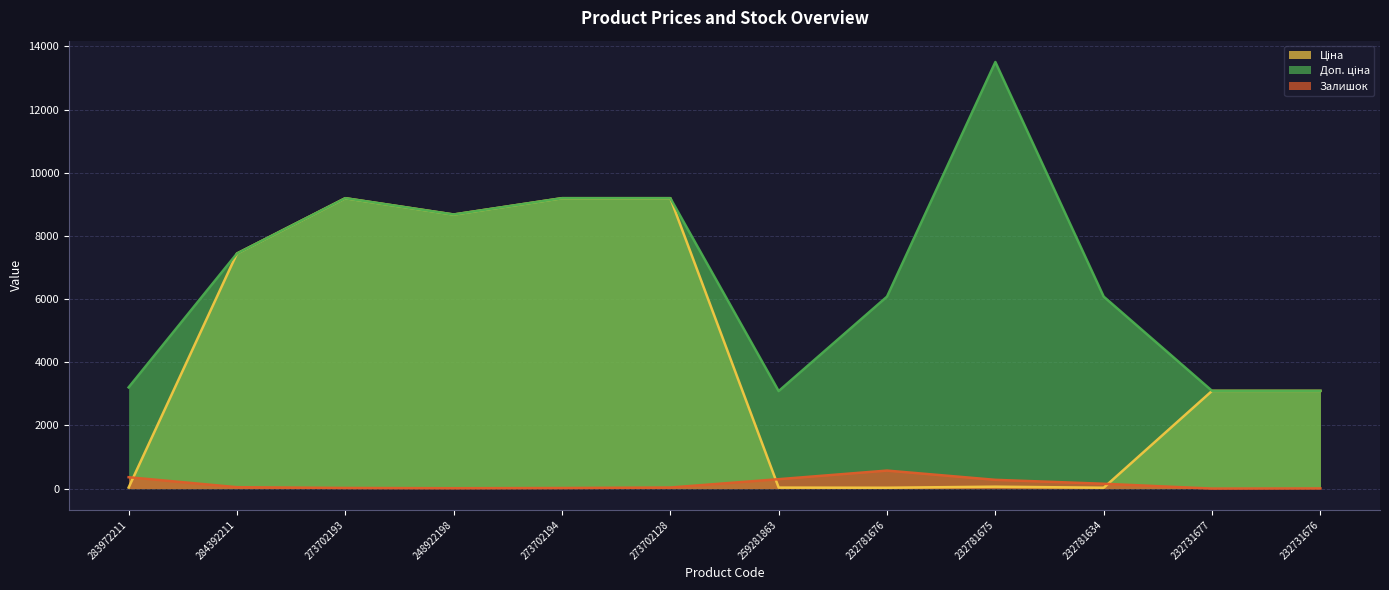

Reading left to right, list all the values displayed in this chart.

Ціна: 283972211=32.0	284392211=7444.6	273702193=9196.3	248922198=8679.5	273702194=9196.3	273702128=9196.3	259281863=30.9	232781676=27.0	232781675=60.0	232781634=27.0	232731677=3094.7	232731676=3094.7
Доп. ціна: 283972211=3205.0	284392211=7444.6	273702193=9196.3	248922198=8679.5	273702194=9196.3	273702128=9196.3	259281863=3088.0	232781676=6079.0	232781675=13509.0	232781634=6079.0	232731677=3095.0	232731676=3095.0
Залишок: 283972211=360.0	284392211=44.0	273702193=20.0	248922198=11.0	273702194=18.0	273702128=34.0	259281863=298.0	232781676=570.0	232781675=277.0	232781634=153.0	232731677=0.0	232731676=5.0